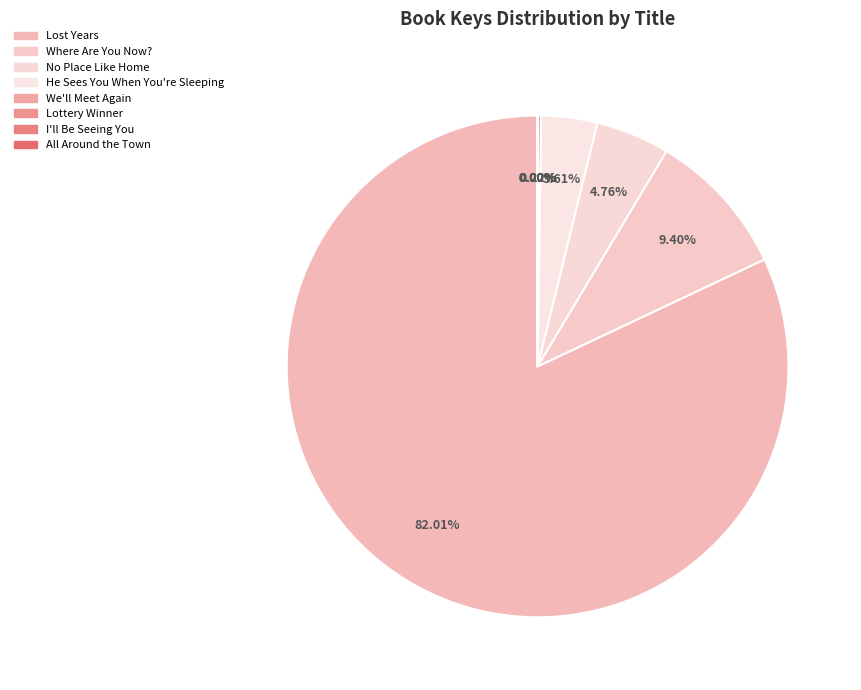

What percentage is the No Place Like Home slice, to the nearest percent?

5%